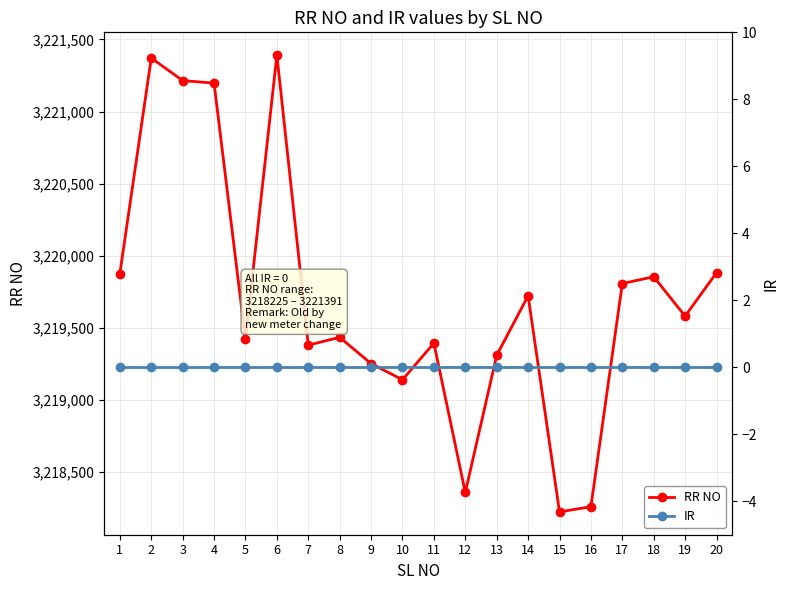

Rank the series at 18 from highest to lowest value.

RR NO, IR